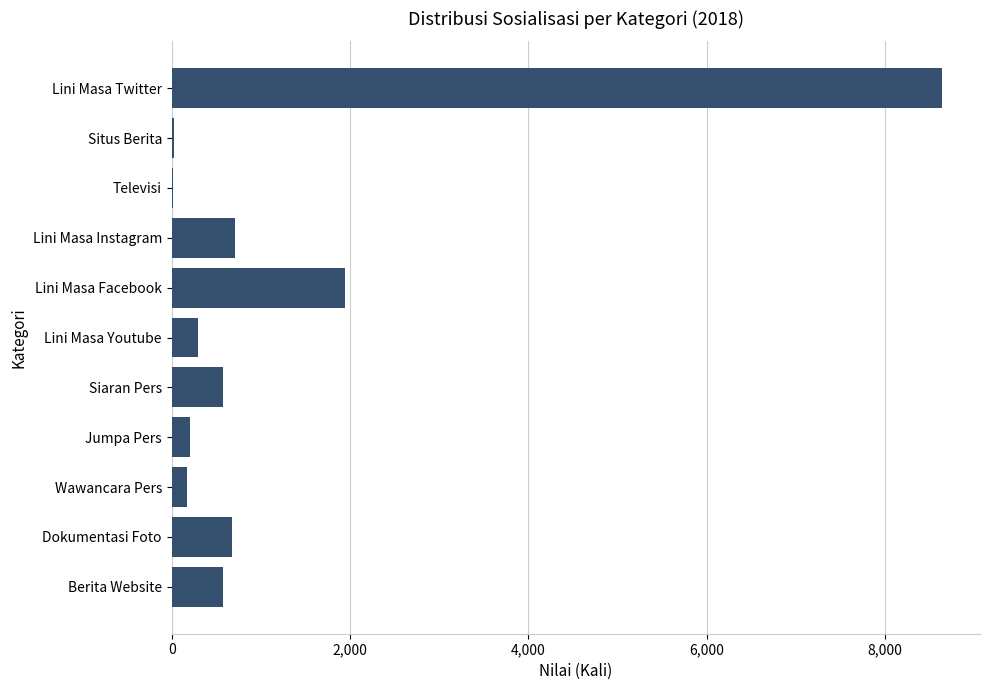

Which has a higher value, Lini Masa Facebook or Lini Masa Twitter?

Lini Masa Twitter